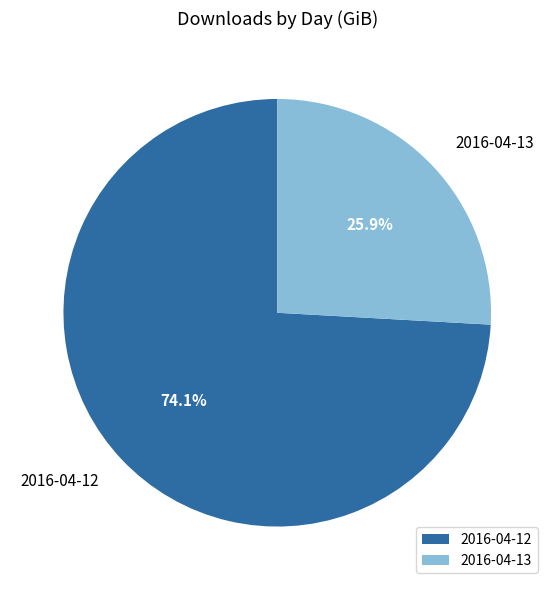

Does 2016-04-12 account for over 50% of the chart?

Yes